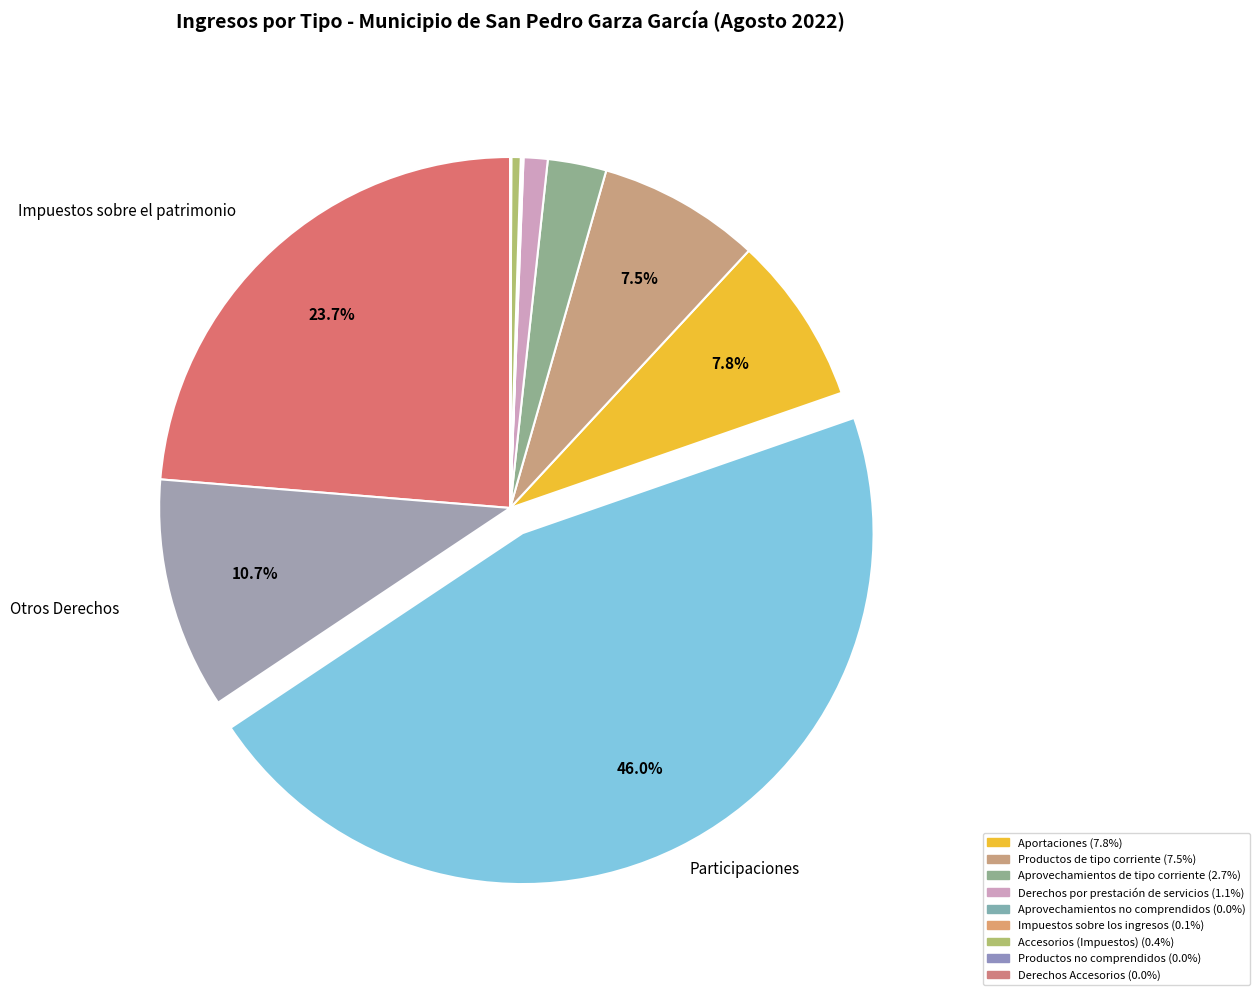

Rank the categories by value from lowest to highest.

Productos no comprendidos, Derechos Accesorios, Aprovechamientos no comprendidos, Impuestos sobre los ingresos, Accesorios (Impuestos), Derechos por prestación de servicios, Aprovechamientos de tipo corriente, Productos de tipo corriente, Aportaciones, Otros Derechos, Impuestos sobre el patrimonio, Participaciones